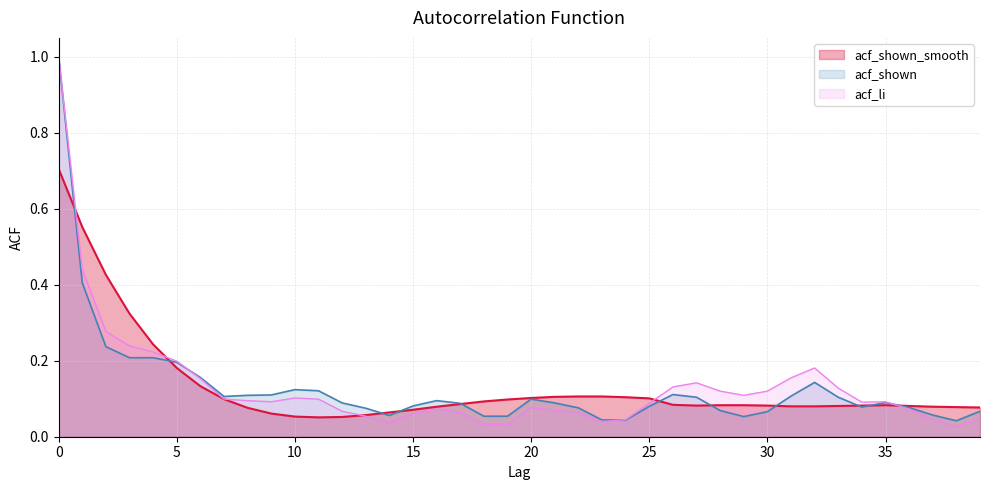

How many points are higher than both their immediate neighbors (excluding endpoints)?

1